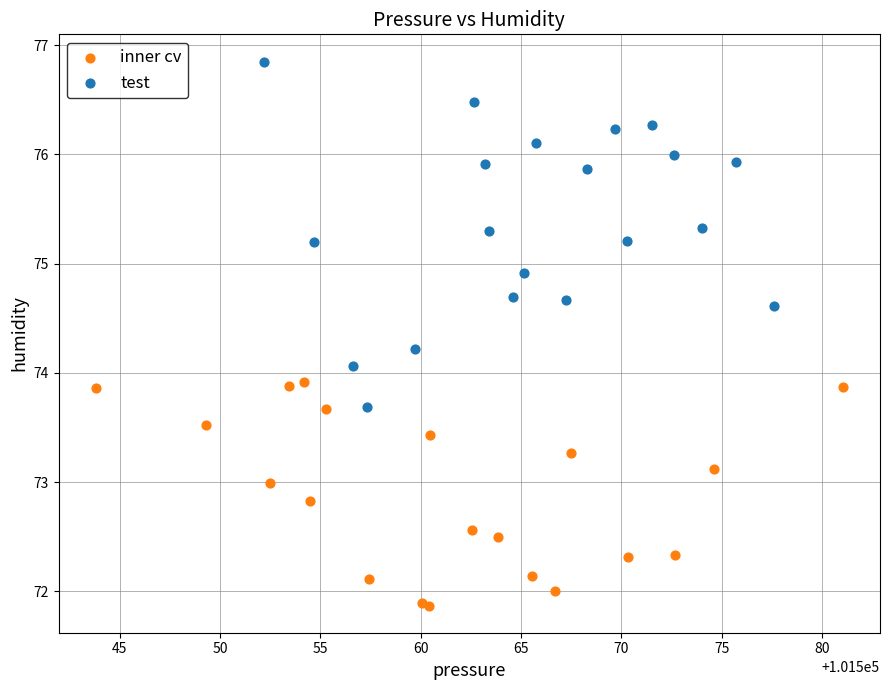

Which series has the widest spread of Y values?

test